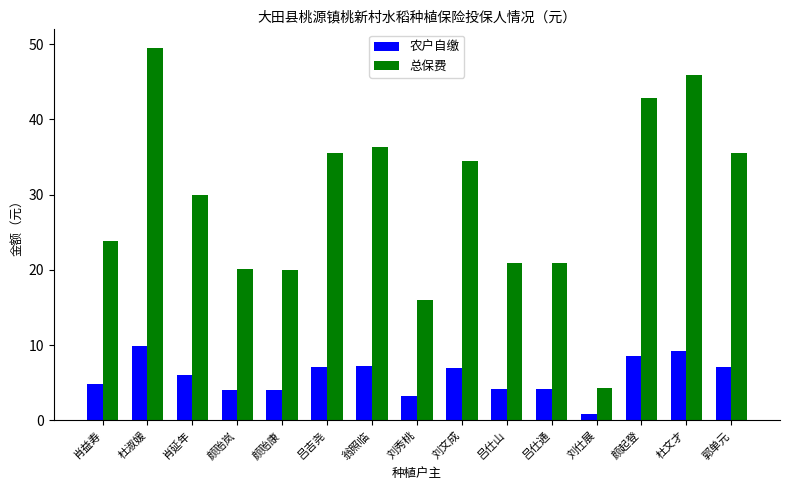

The value of 总保费 at 肖益寿 is 10.2. True or false?

False